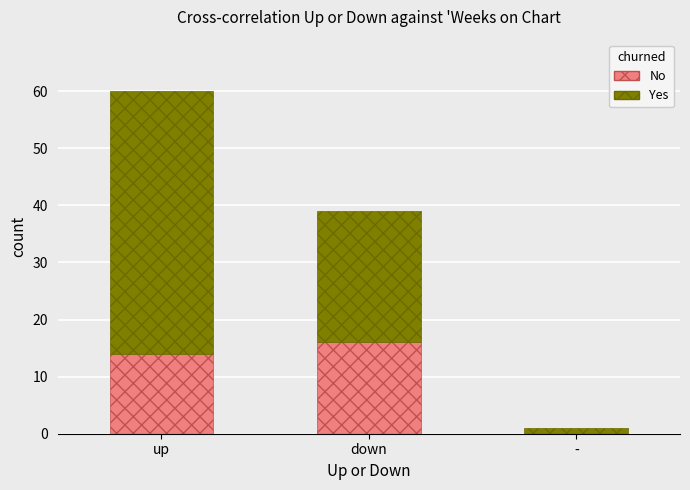

Which category has the highest value in the No series?

down